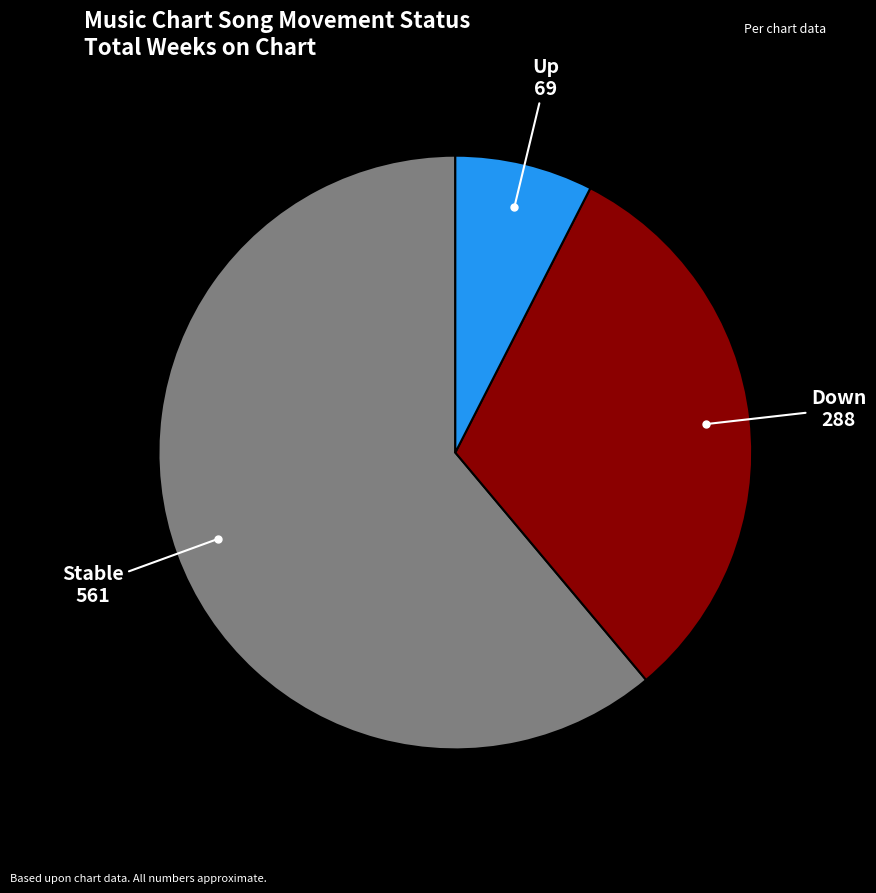

Does any single category account for the majority?

Yes